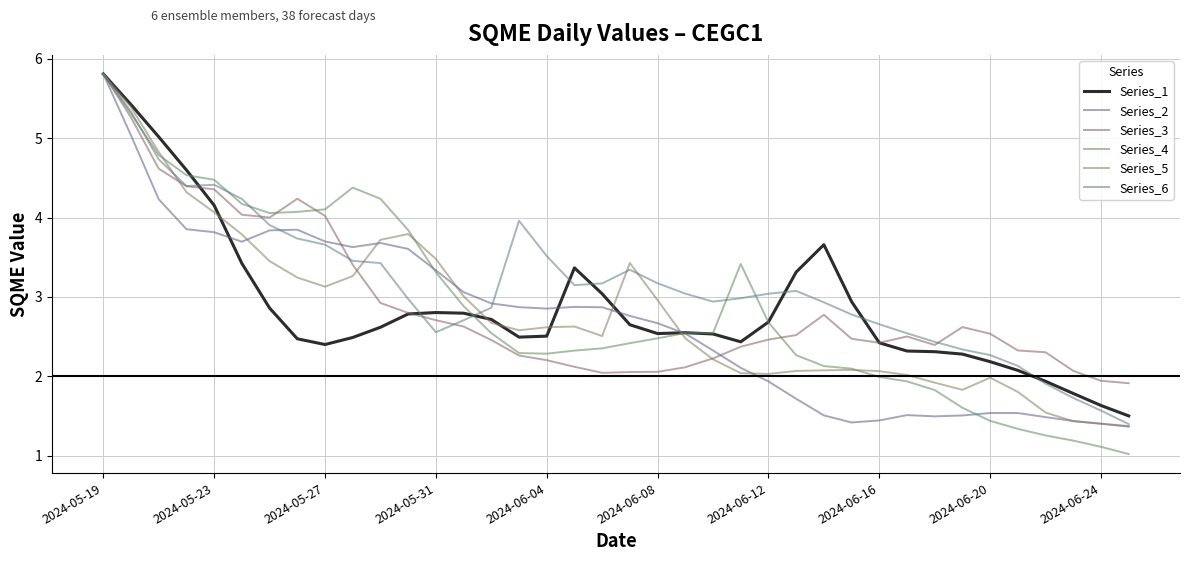

How many lines are shown in the chart?

6